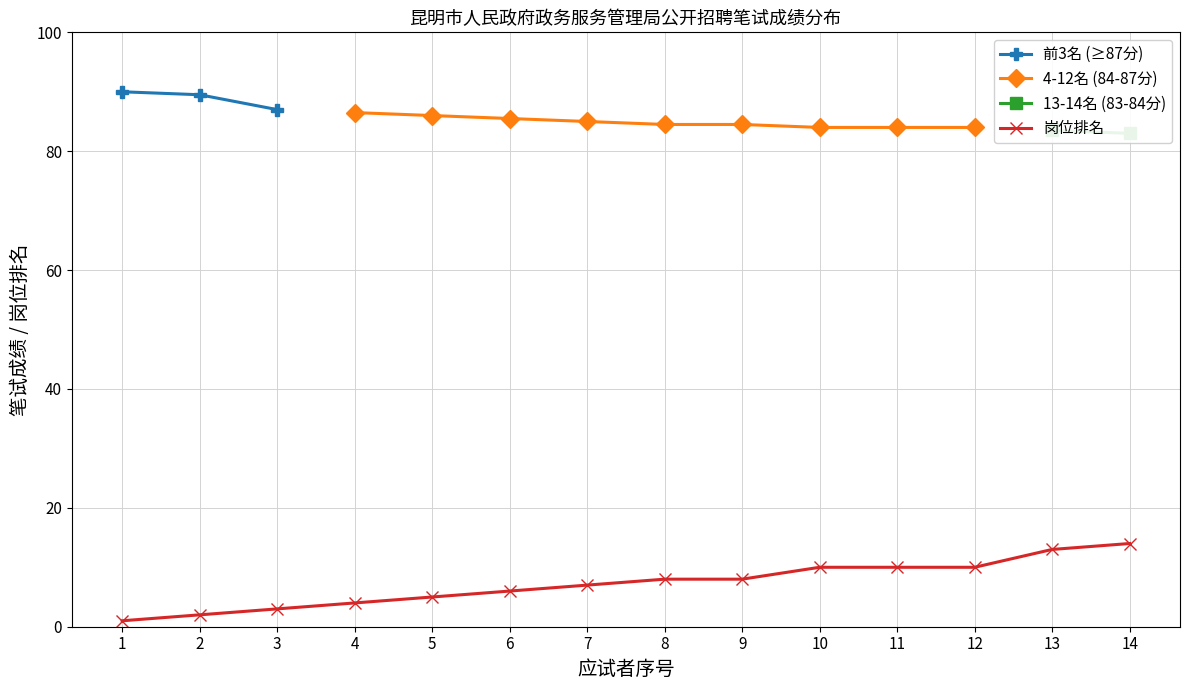

The 岗位排名 series shows 4 at 12. True or false?

False